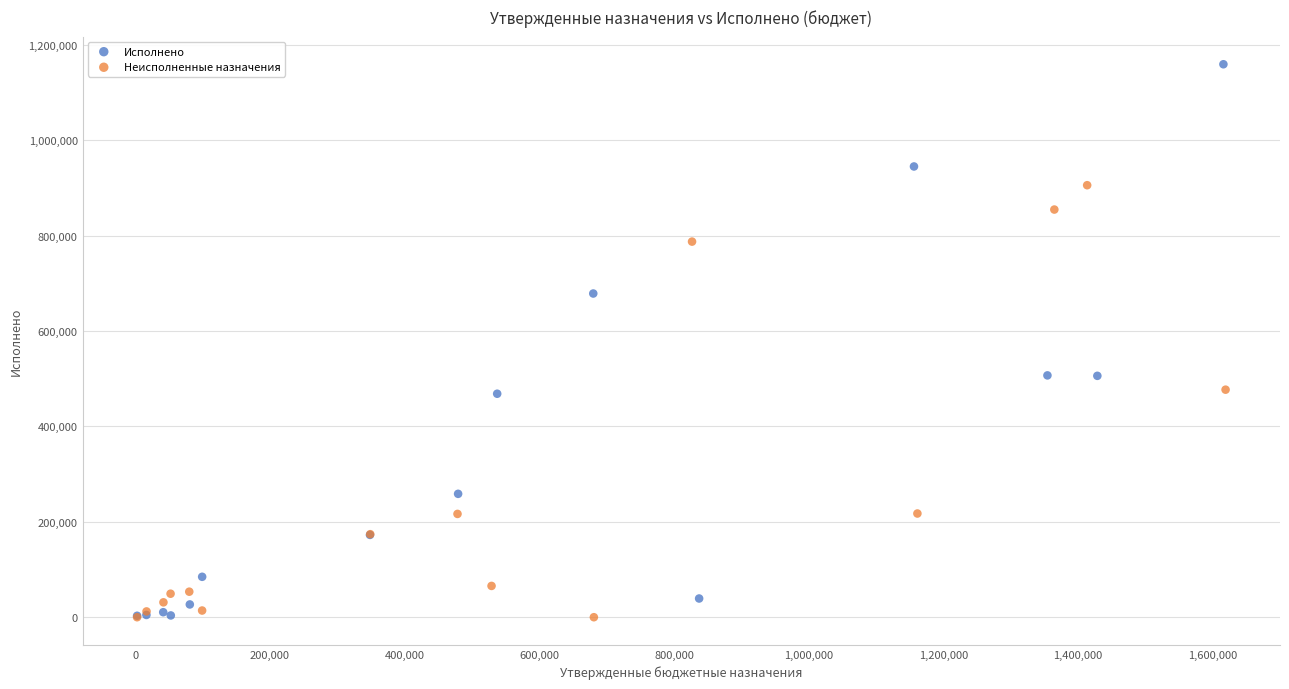

Which series reaches the maximum Y coordinate?

Исполнено